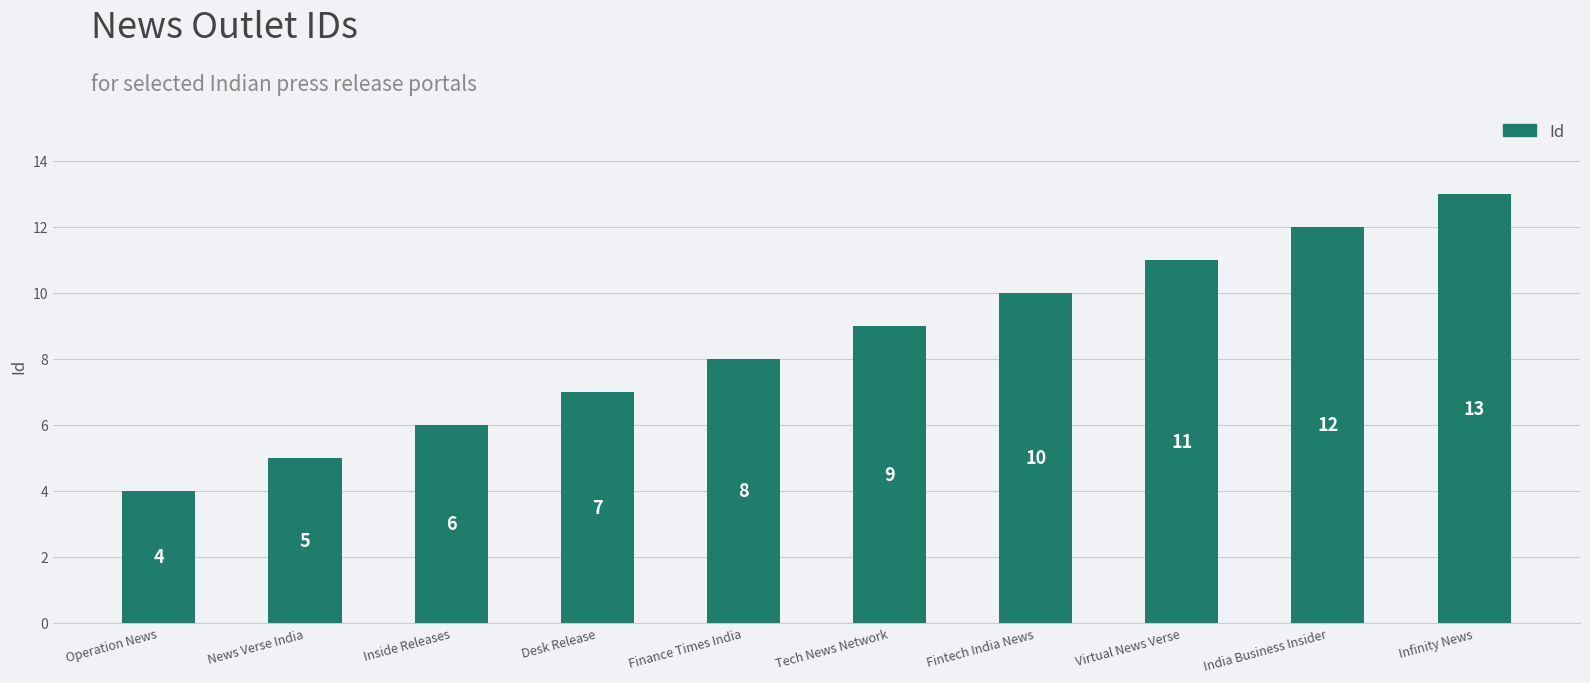

Which category has the highest value across all series?

Infinity News